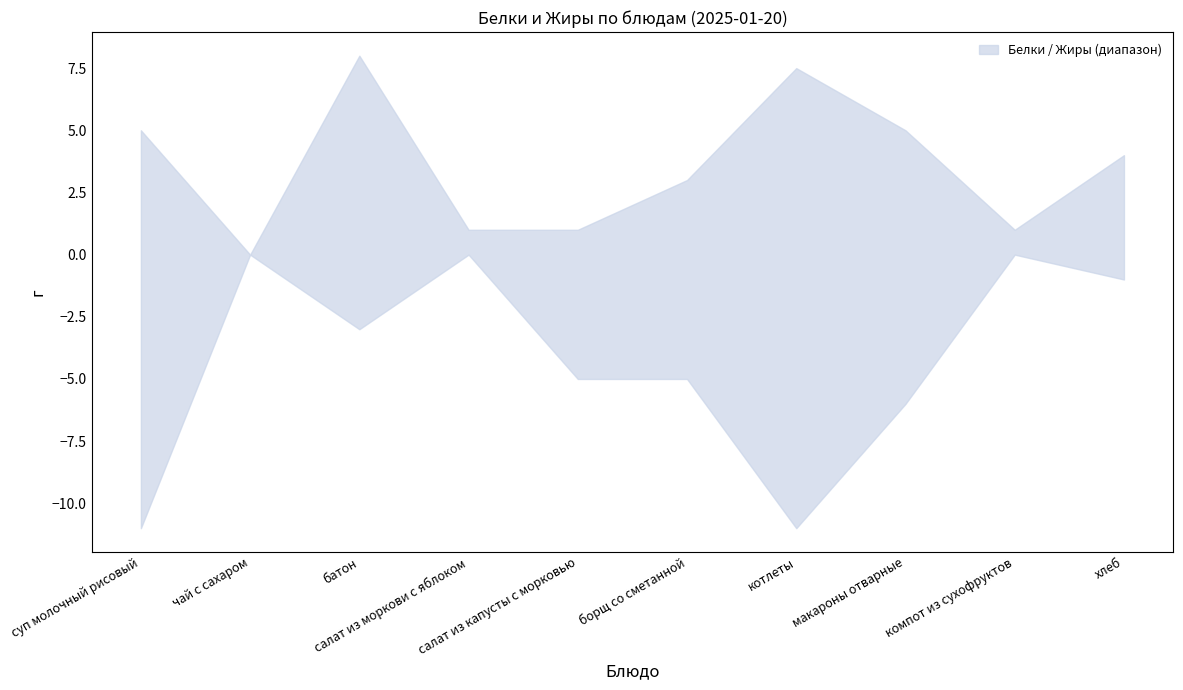

What are all the series names shown in the legend?

Белки, Жиры